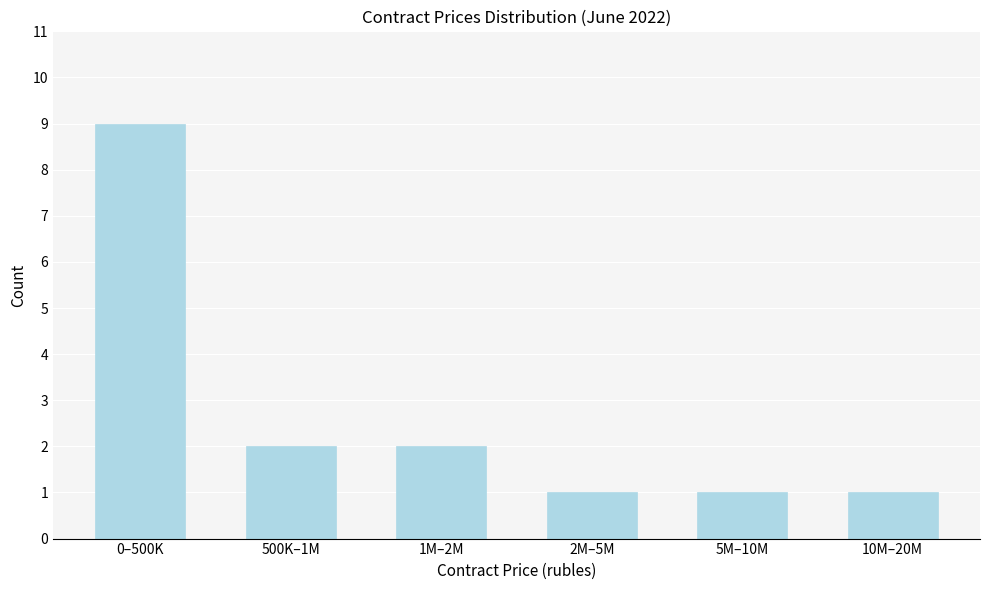

Reading left to right, list all the values displayed in this chart.

9	2	2	1	1	1